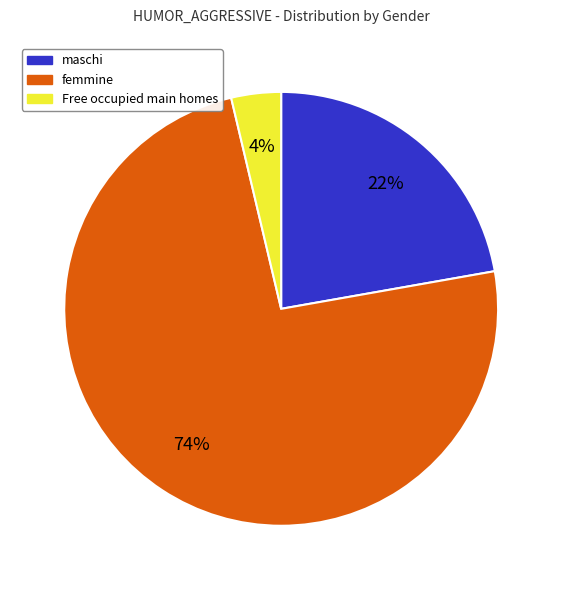

Does any single category account for the majority?

Yes